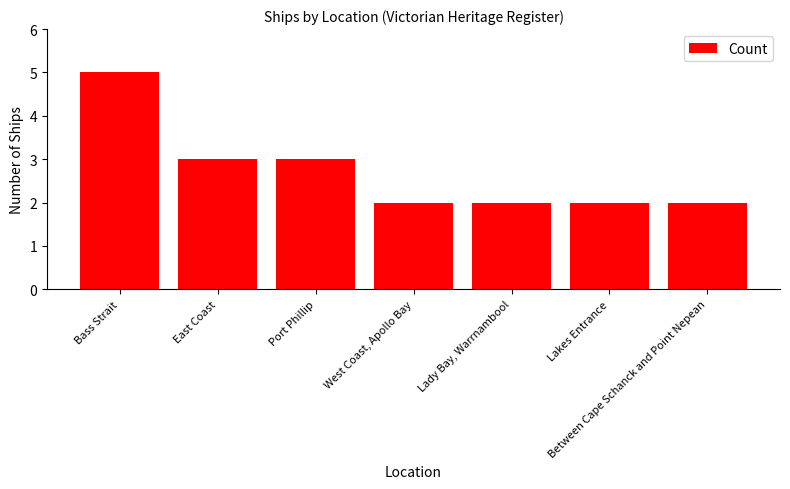

Which has a higher value, West Coast, Apollo Bay or Port Phillip?

Port Phillip